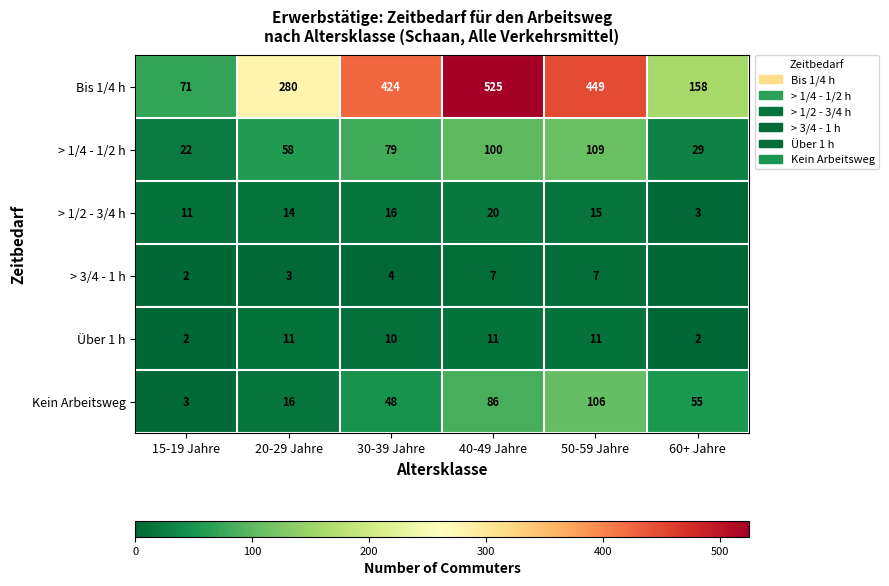

What is the lowest value of the Bis 1/4 h series?

71